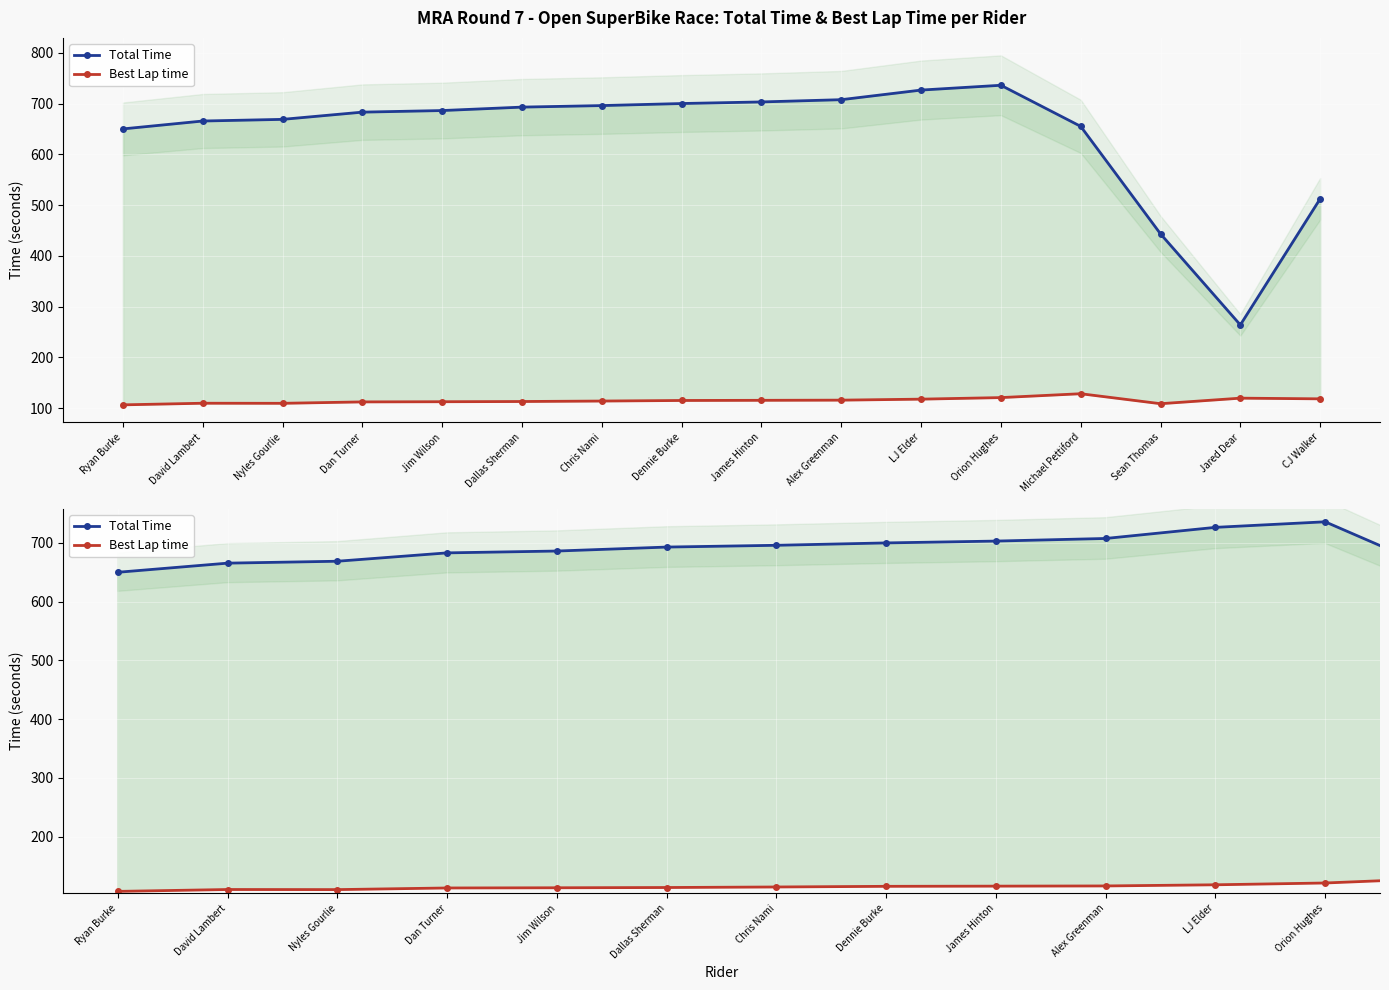

Between Alex Greenman and Nyles Gourlie, which is larger?

Alex Greenman